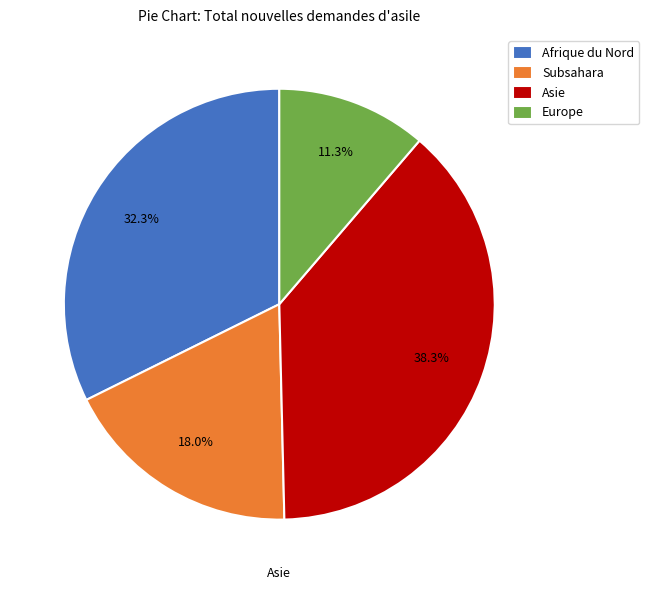

Does Afrique du Nord represent more than half of the total?

No